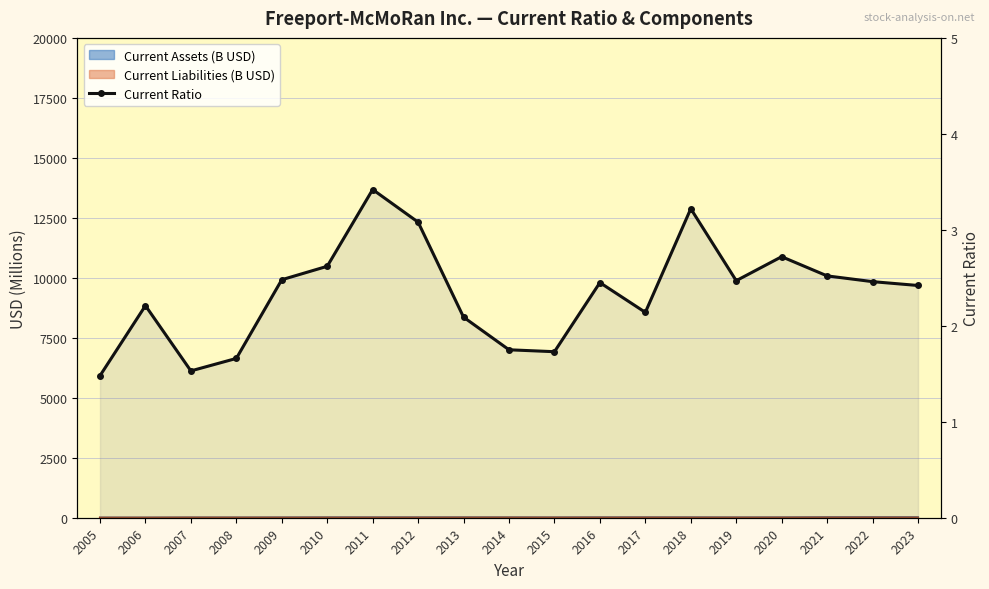

Which category has the highest value across all series?

2011